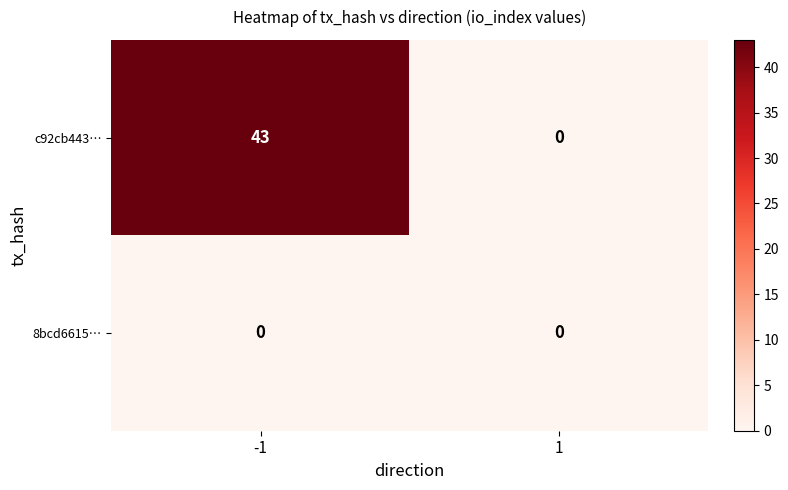

Which series has the largest total across all categories?

c92cb443…